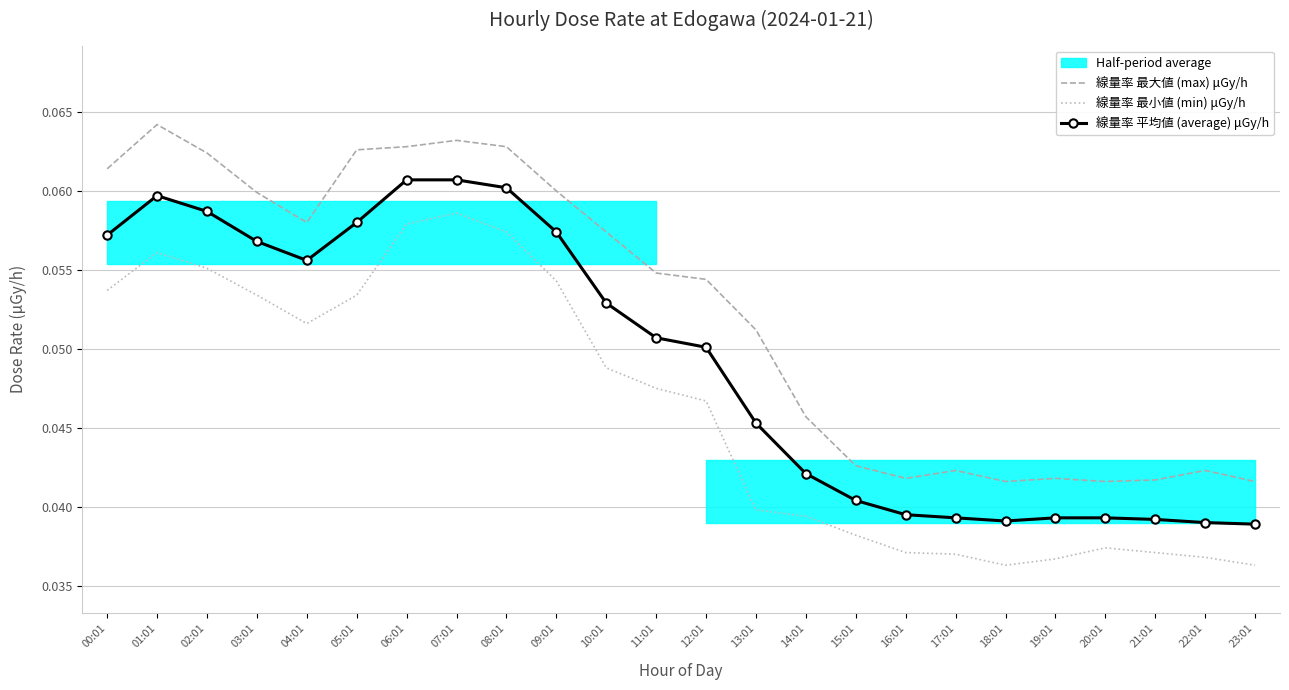

Is the value of 線量率 最小値 (min) μGy/h at 10:01 greater than the value of 線量率 最大値 (max) μGy/h at 08:01?

No